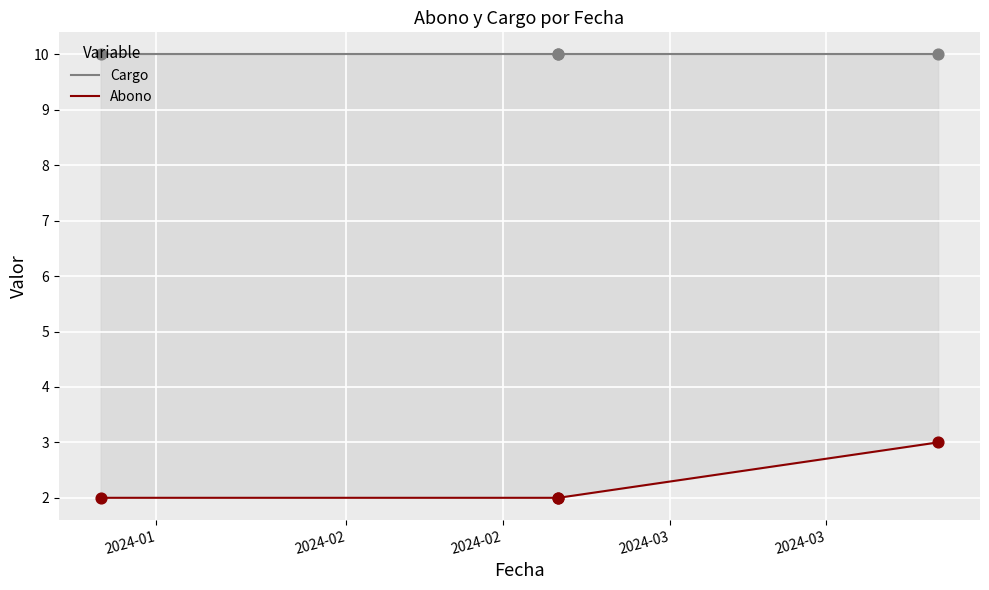

Which series has the largest Y range (max minus min)?

Abono